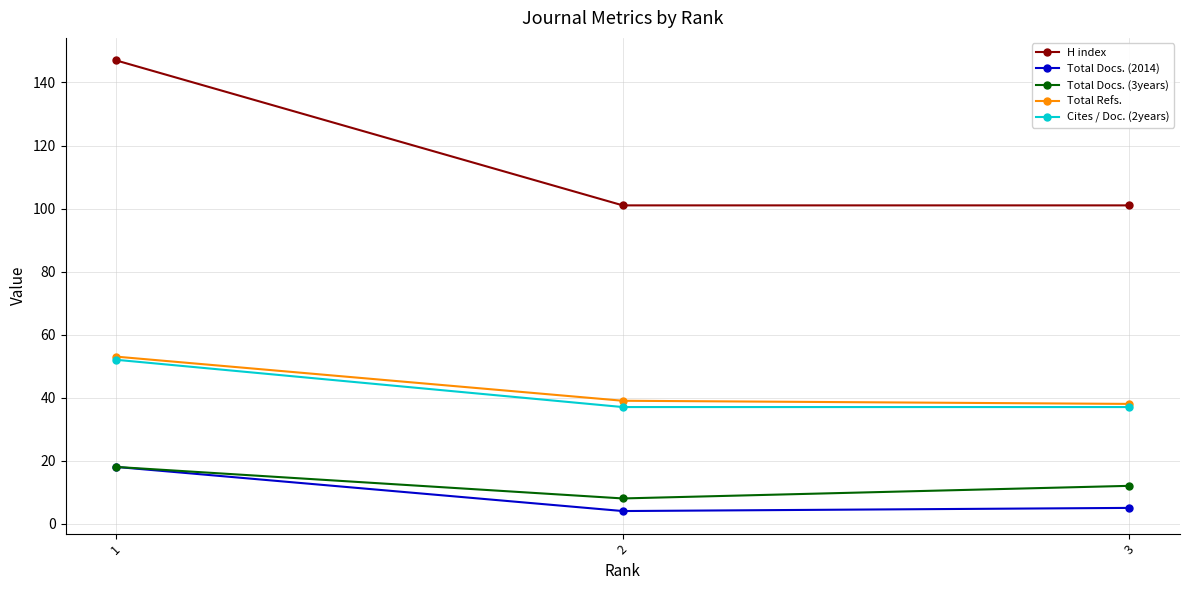

What is the value of the Cites / Doc. (2years) point at the 2nd from the left?

37